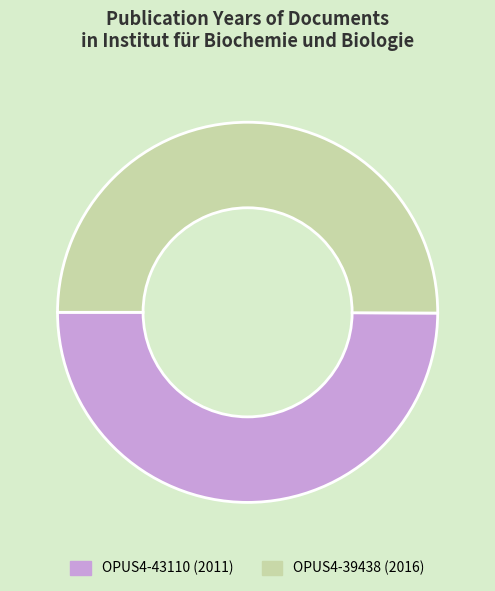

Do OPUS4-39438 and OPUS4-43110 together represent more than half of the pie?

Yes